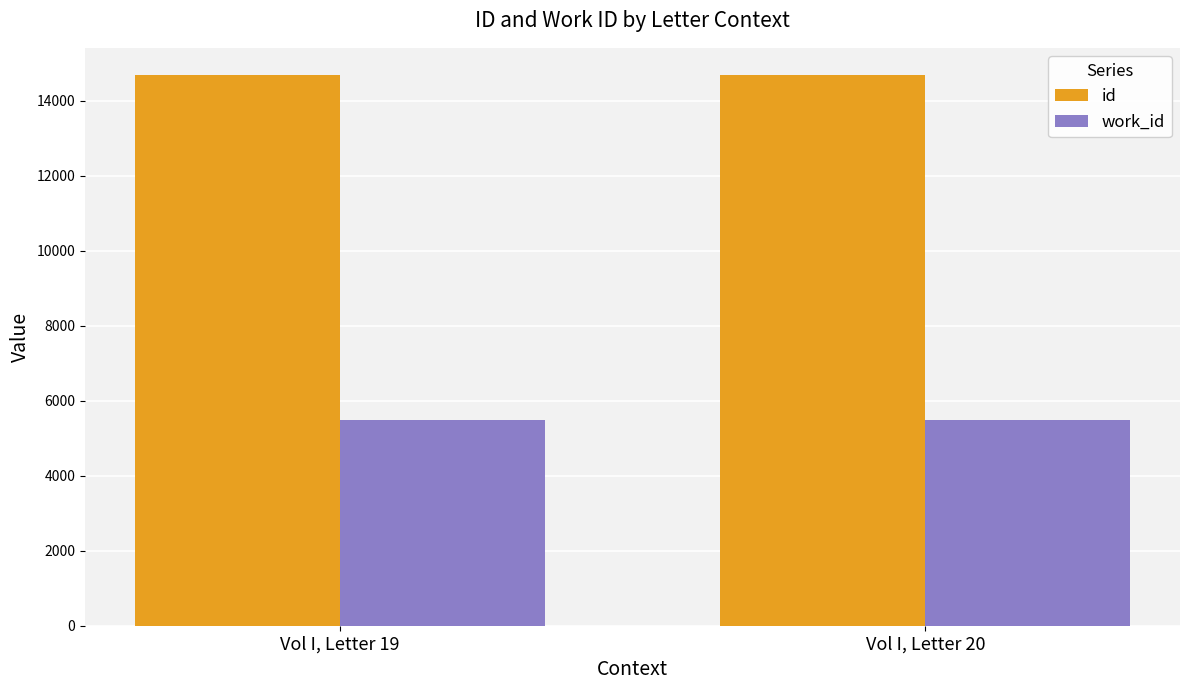

Rank the series by their maximum value, from lowest to highest.

work_id, id